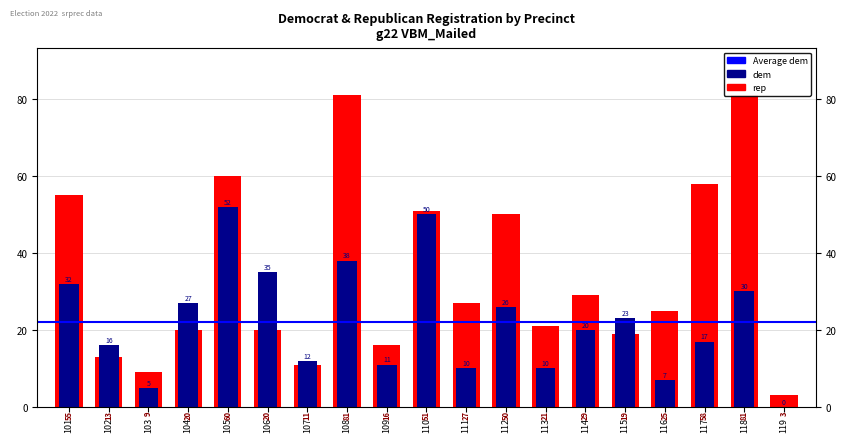

Which series has the largest range (max minus min)?

rep